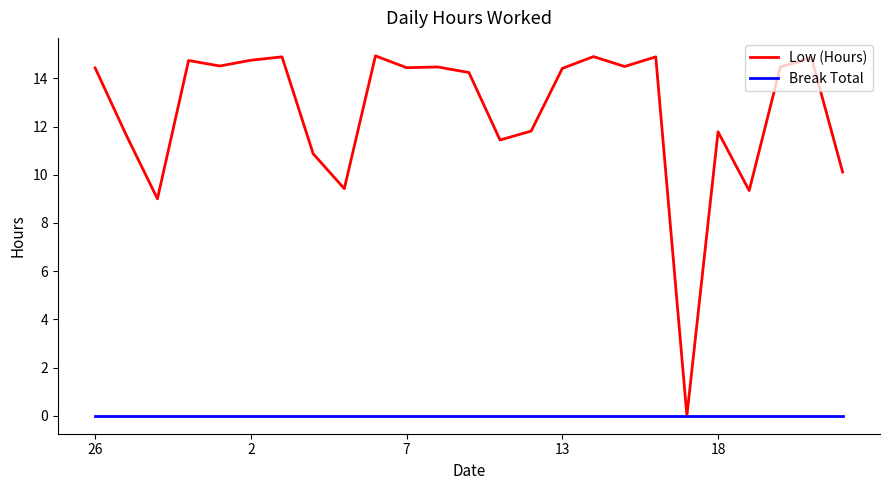

What is the greatest value displayed?

14.9